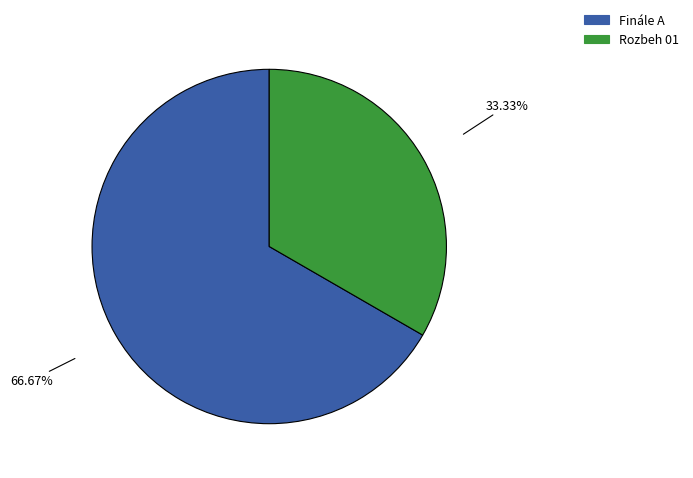

To the nearest percent, what portion does Finále A represent?

67%